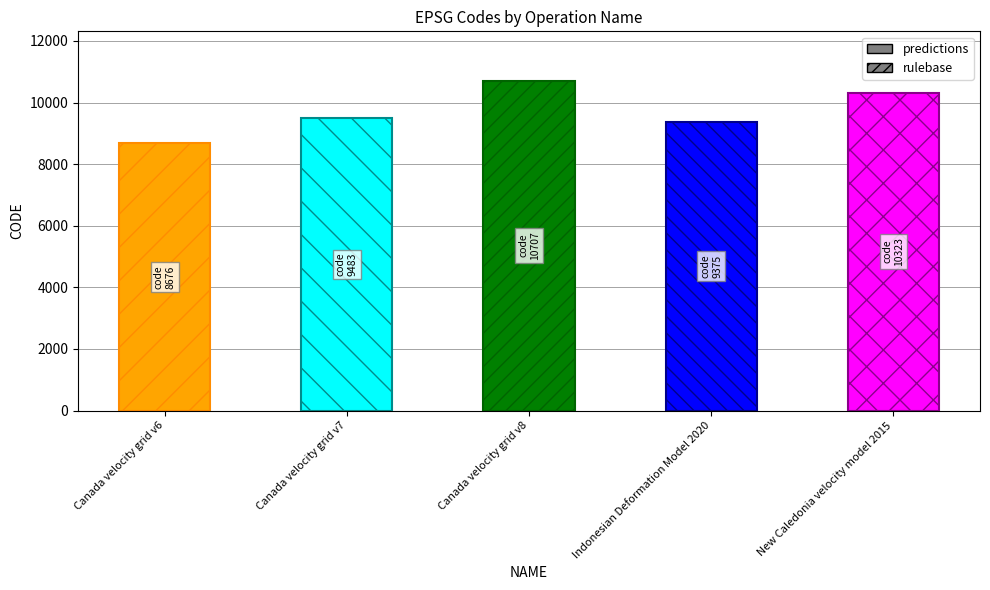

What is the ratio of the value at Canada velocity grid v8 to the value at Indonesian Deformation Model 2020?

1.1